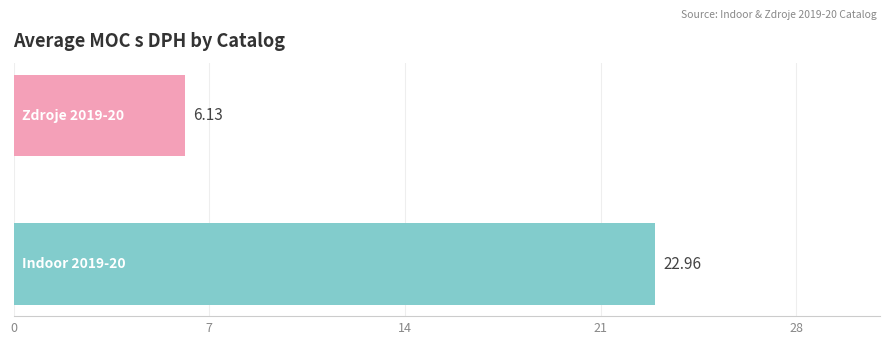

What is the sum of all values?

29.1